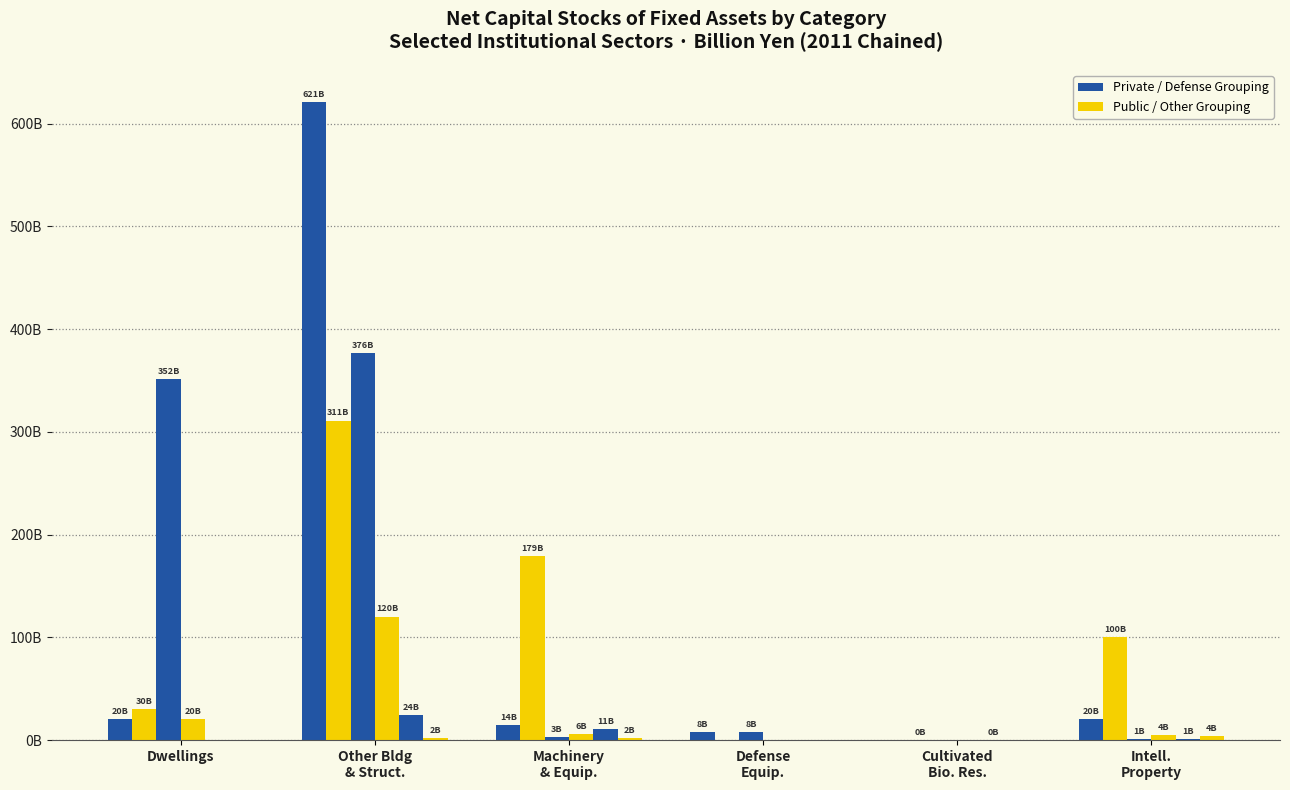

Does the chart contain stacked bars?

No